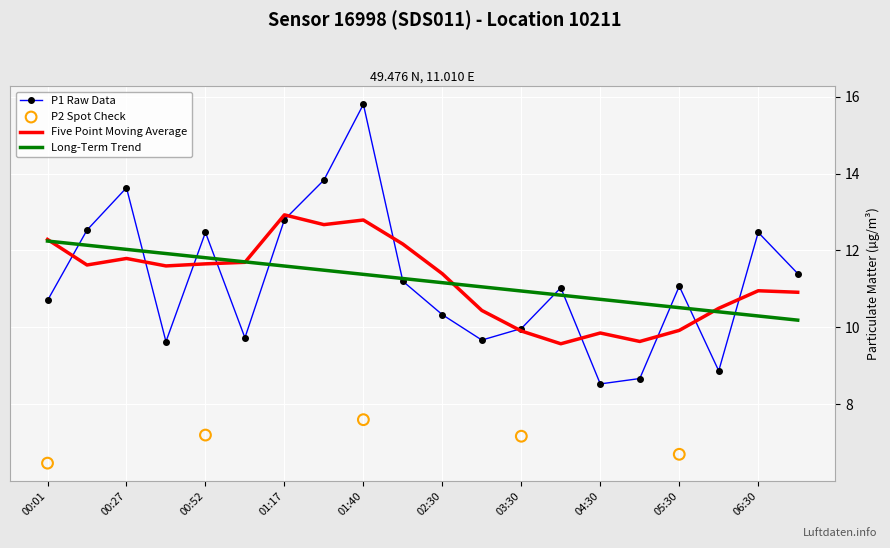

Between 06:00 and 02:30, which is larger?

02:30